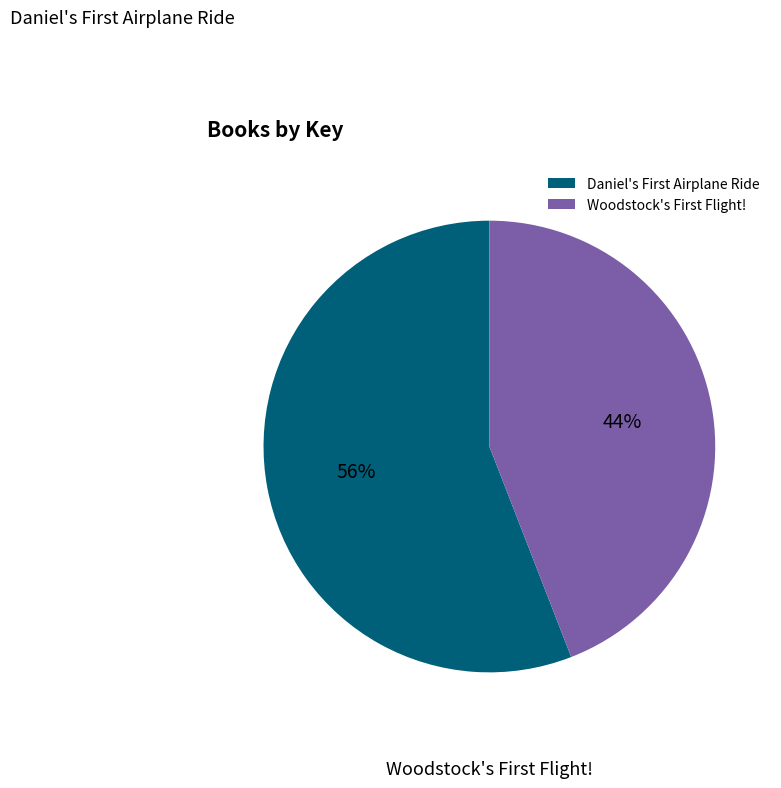

What is the majority slice?

Daniel's First Airplane Ride